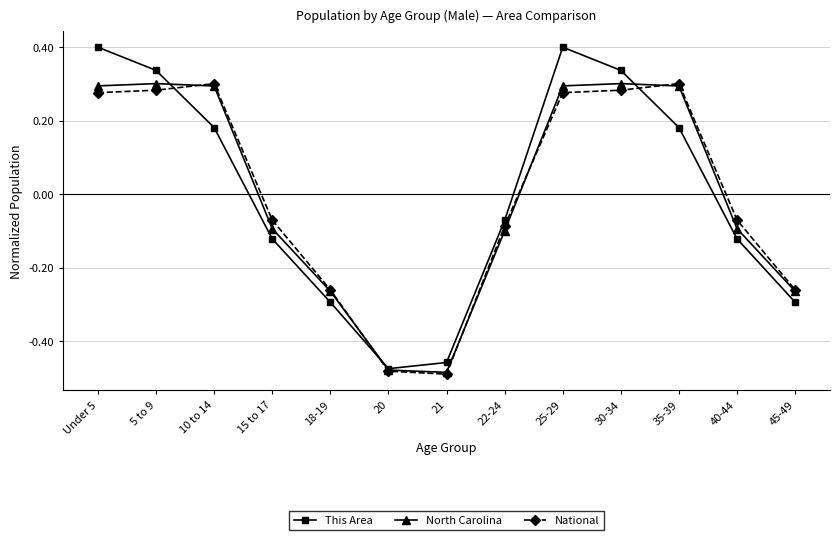

At which label is This Area closest to 0?

22-24